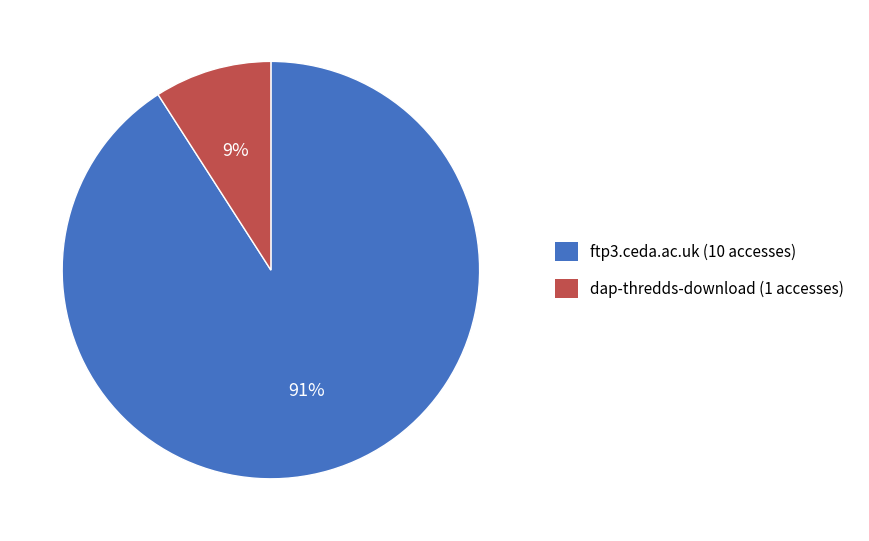

The ftp3.ceda.ac.uk slice represents 91% of the pie. True or false?

True